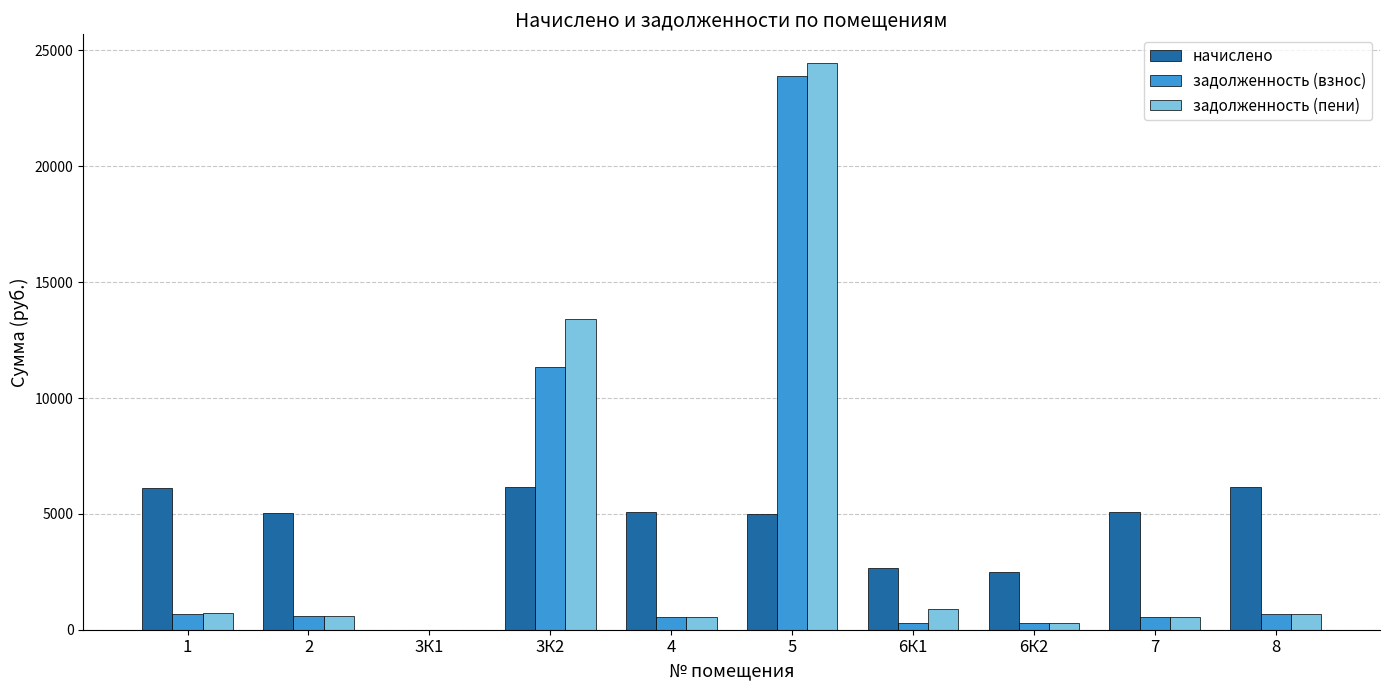

Is the value of задолженность (взнос) at 6К1 greater than the value of начислено at 2?

No